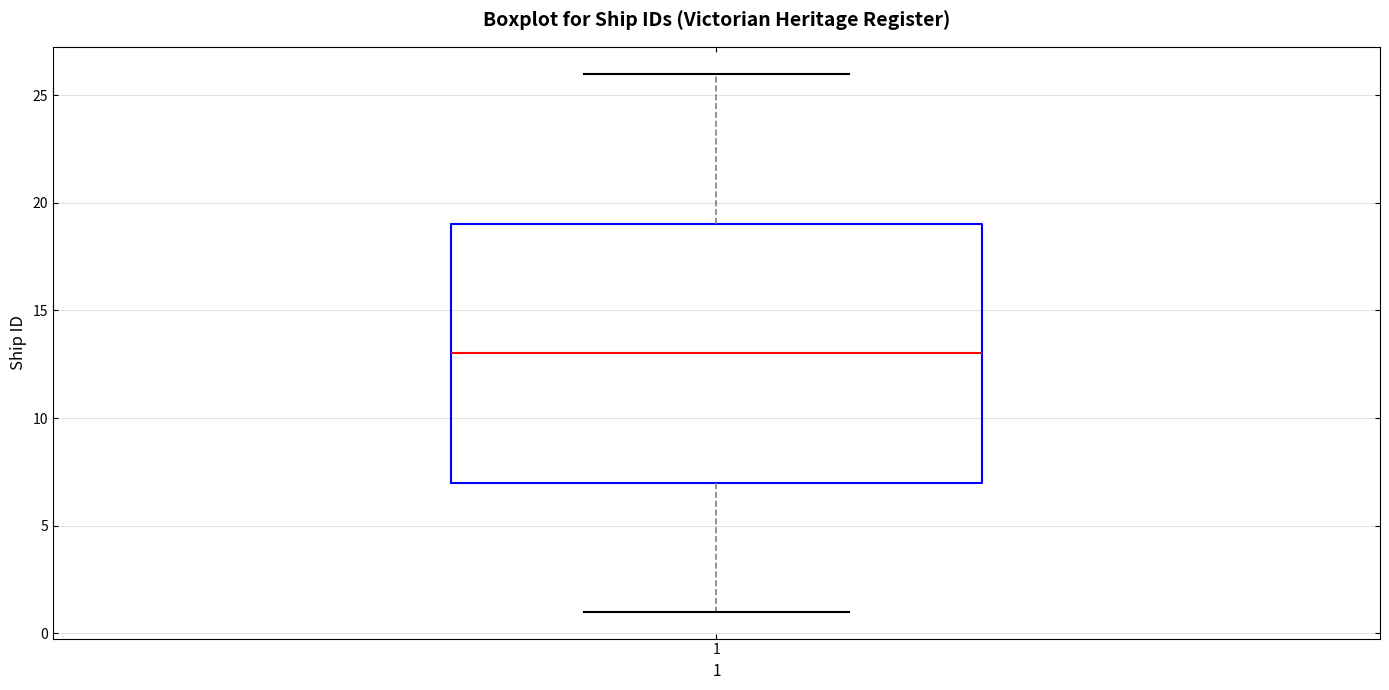

Where is the lower edge of the box at x = 1 on the y-axis? The values are not printed on the chart, so give them approximately, as read against the axis.

7